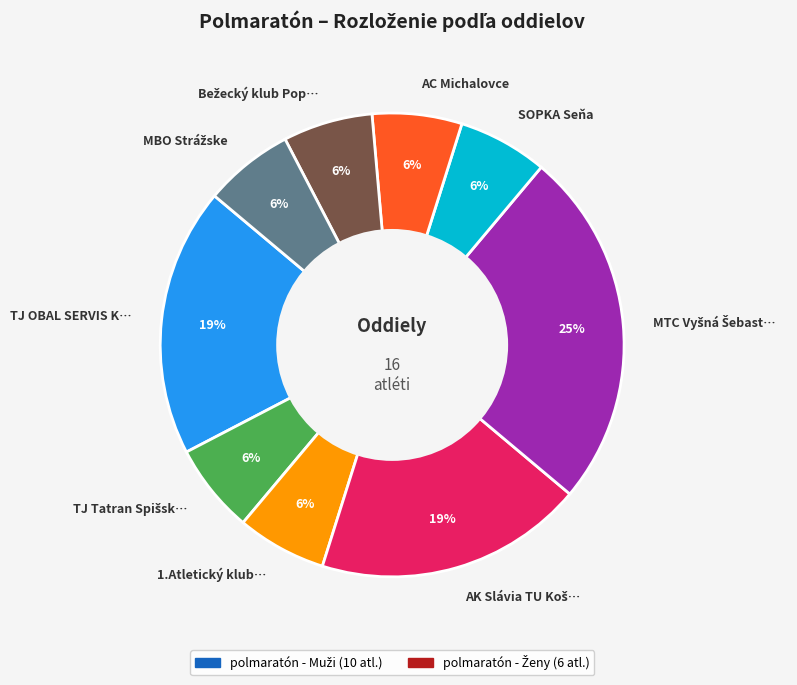

Is it true that SOPKA Seňa is 6% of the pie?

True